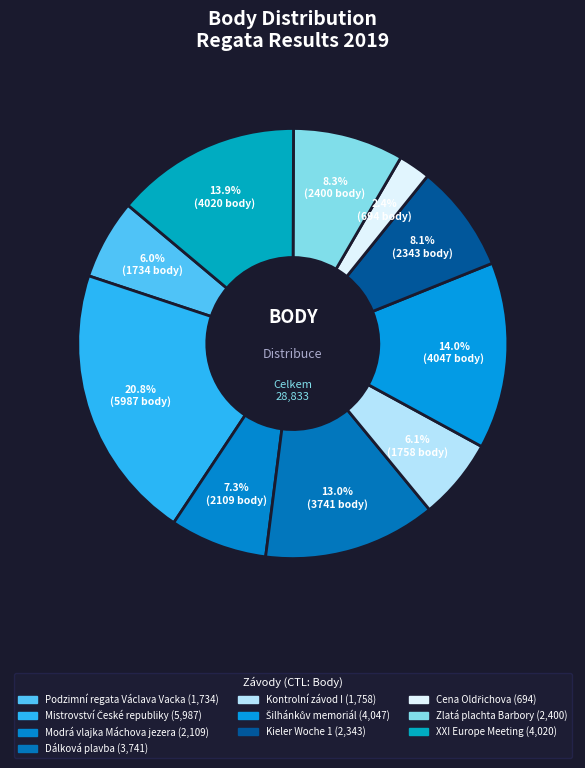

How many slices are in this pie chart?

10